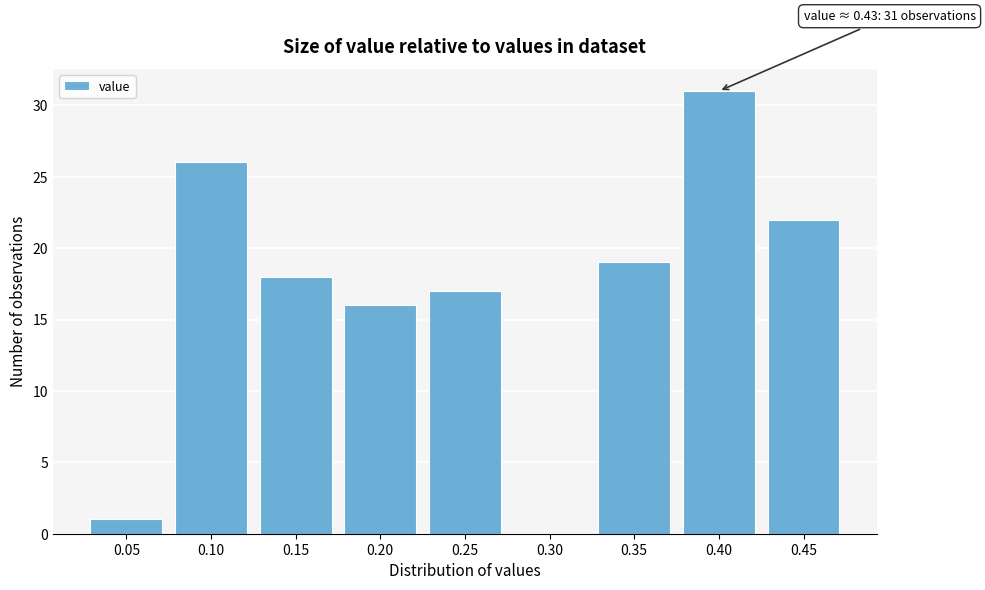

Reading left to right, transcribe all the data shown in this chart.

0.05=1	0.10=26	0.15=18	0.20=16	0.25=17	0.30=0	0.35=19	0.40=31	0.45=22